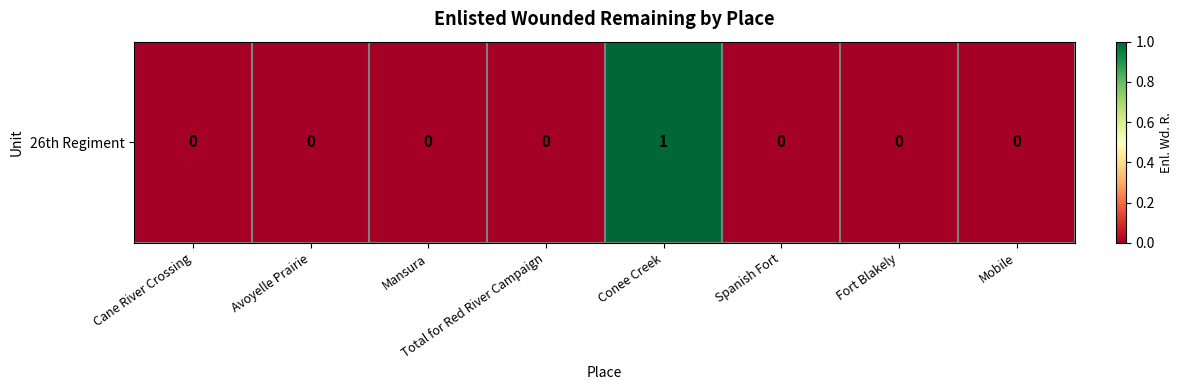

At which category does the chart reach its minimum across all series?

Cane River Crossing